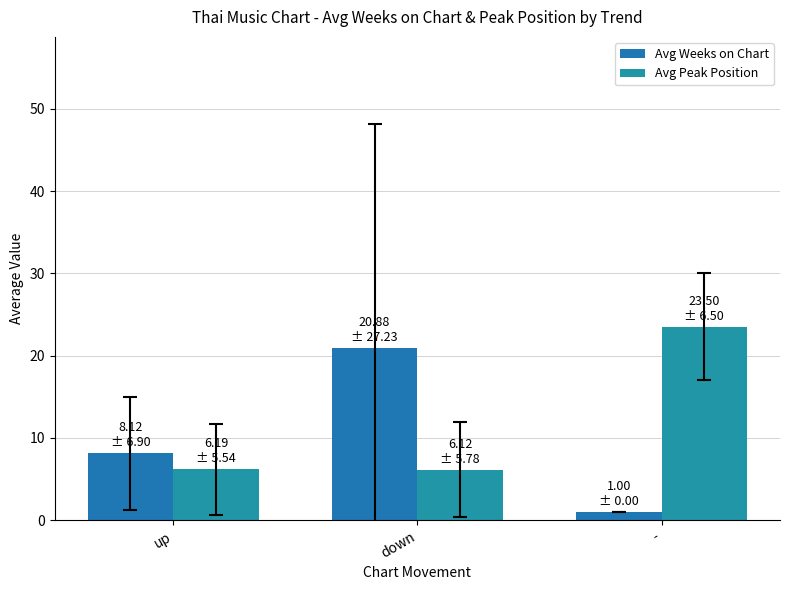

At which label does Avg Weeks on Chart reach its minimum?

-